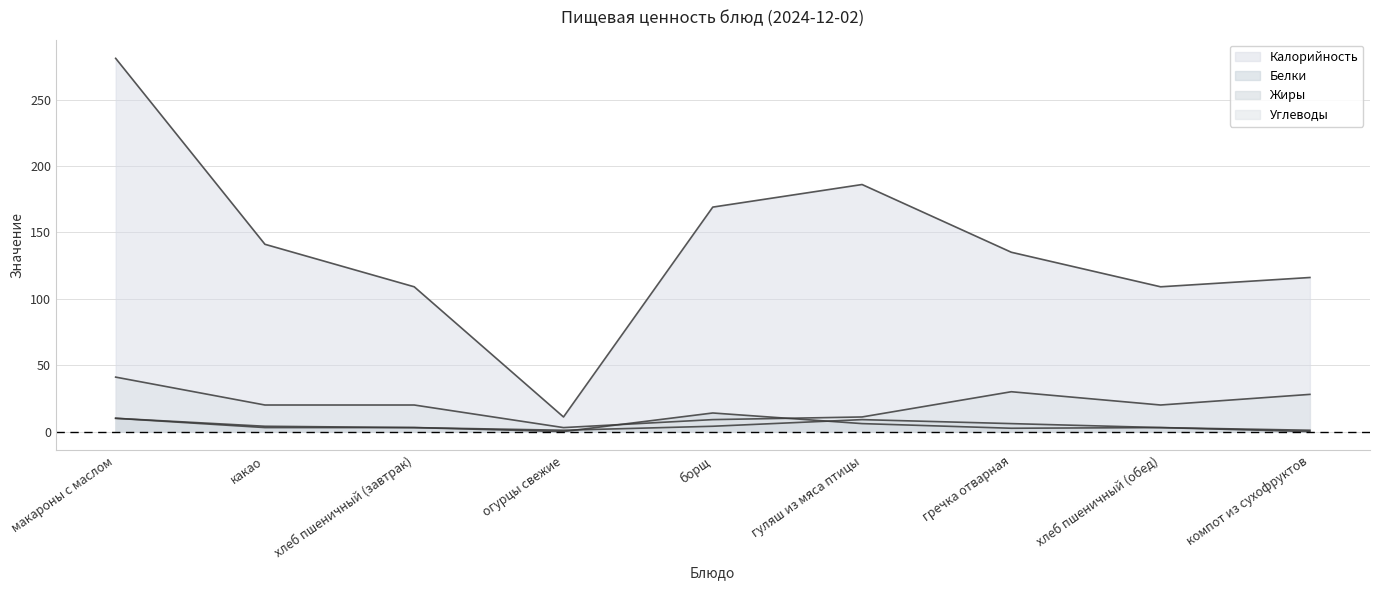

After their last crossing, which series has the higher values: Белки or Жиры?

Белки